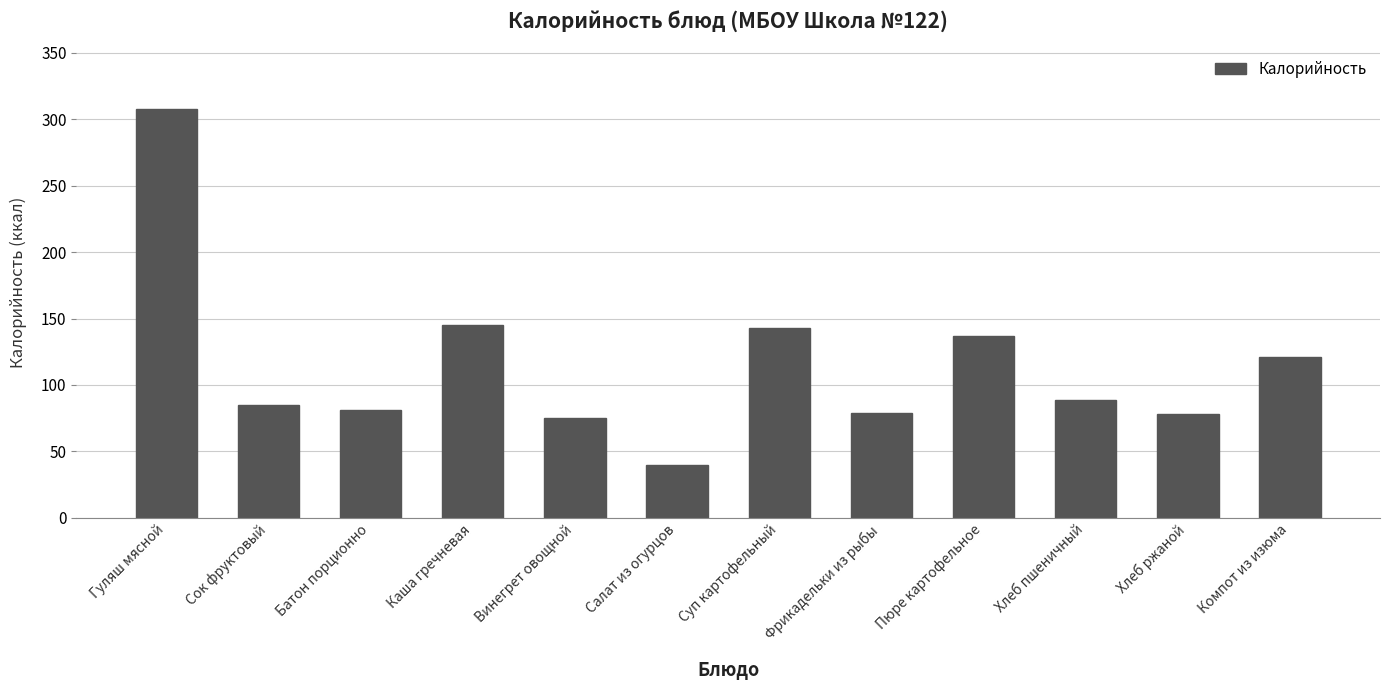

What is the difference between the second highest and minimum values?

105